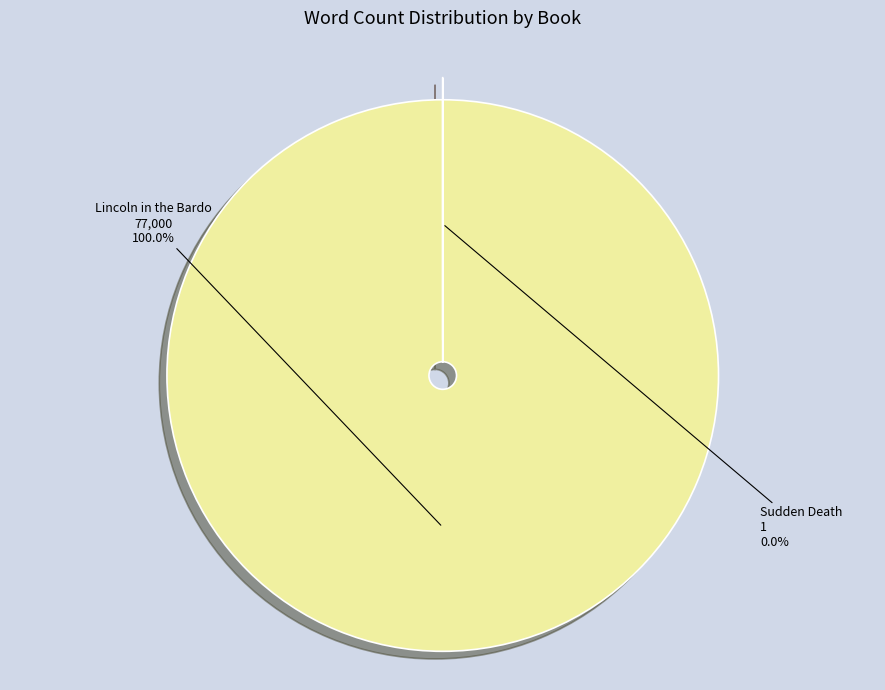

The Lincoln in the Bardo slice represents 100% of the pie. True or false?

True